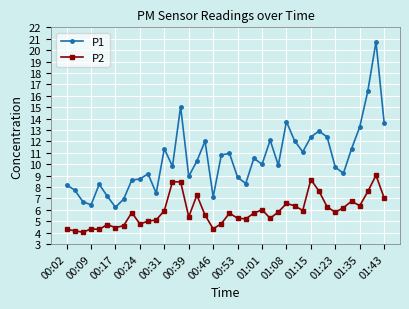

Rank the series by their maximum value, from lowest to highest.

P2, P1